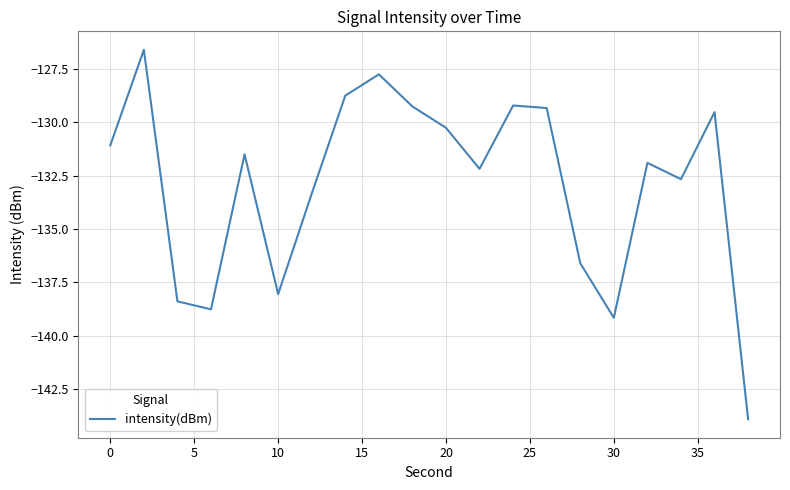

What is the minimum value shown in the chart?

-143.9